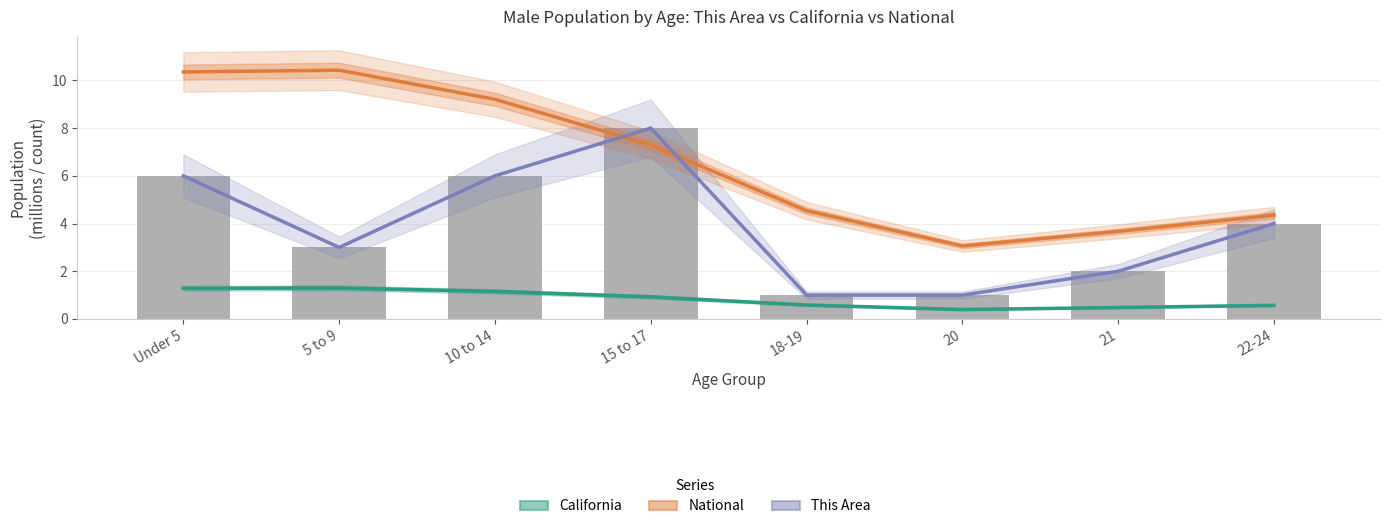

Which series has the largest total across all categories?

National (millions)